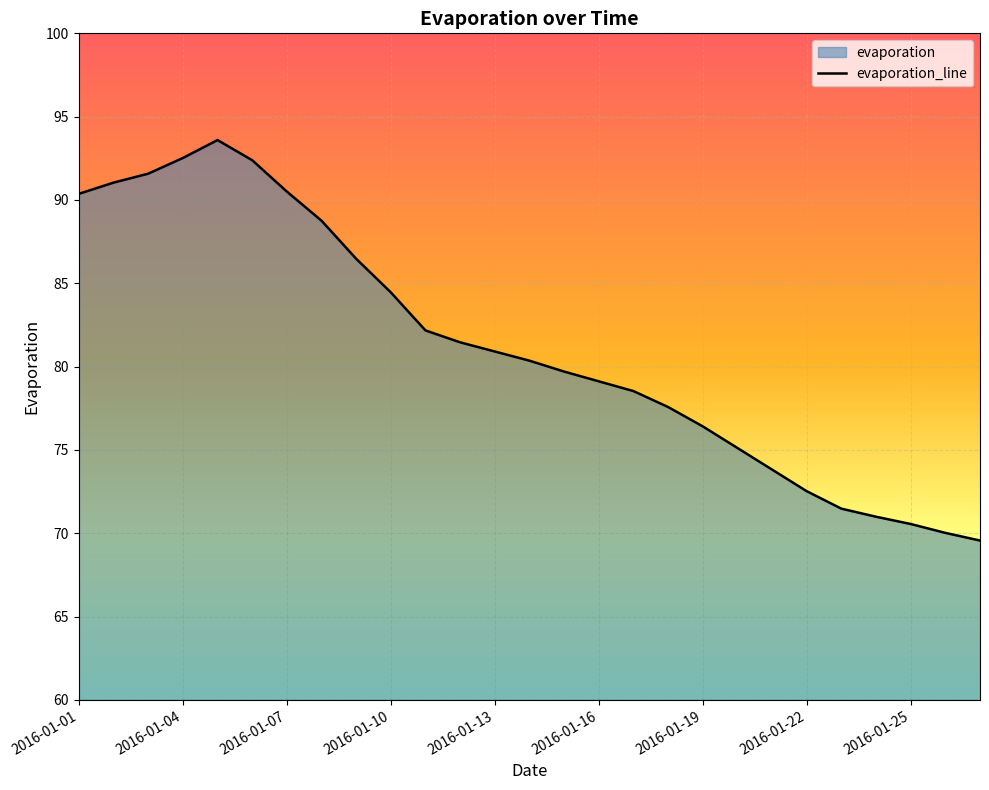

How many data points does each series have?

27